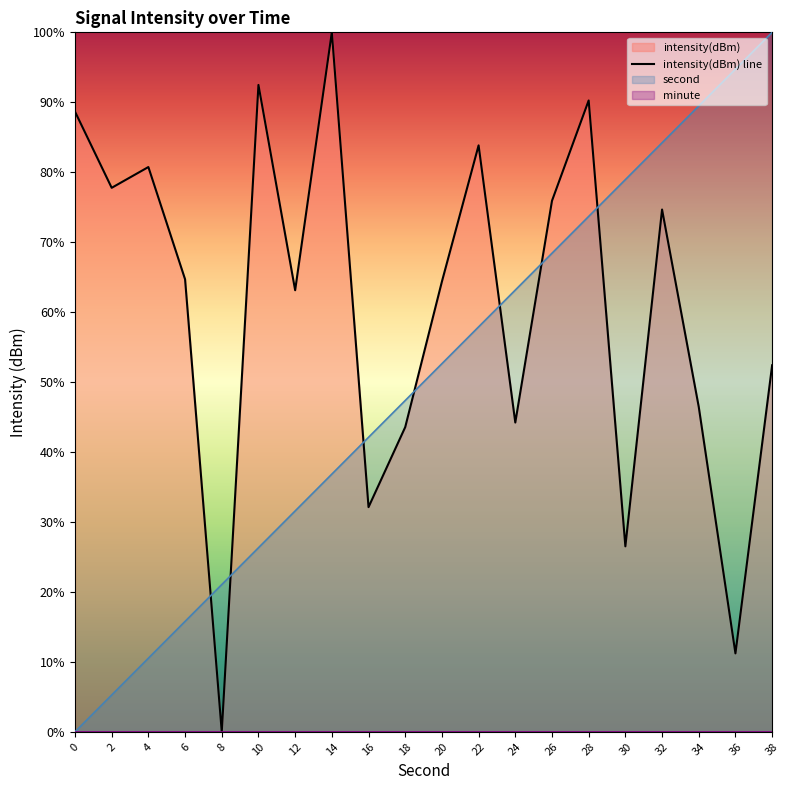

Which category has the highest value in the second series?

38